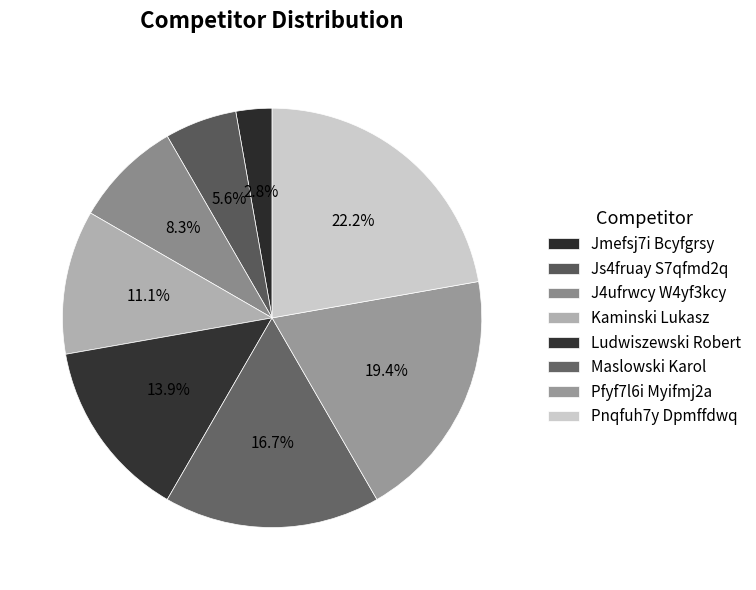

How many segments does this pie chart have?

8